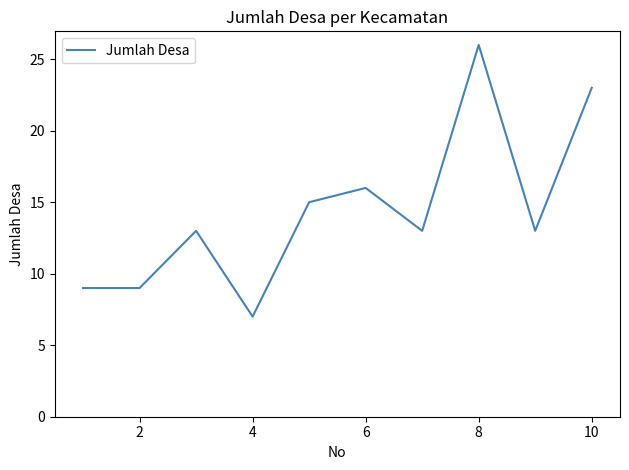

What is the difference between the maximum and minimum values?

19